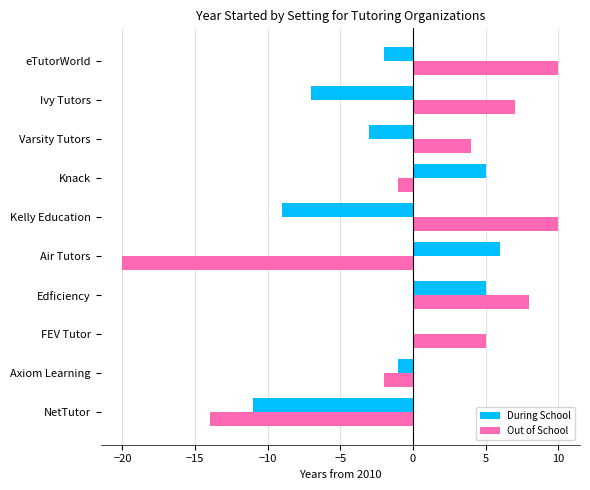

Which category has the highest value in the During School series?

Air Tutors